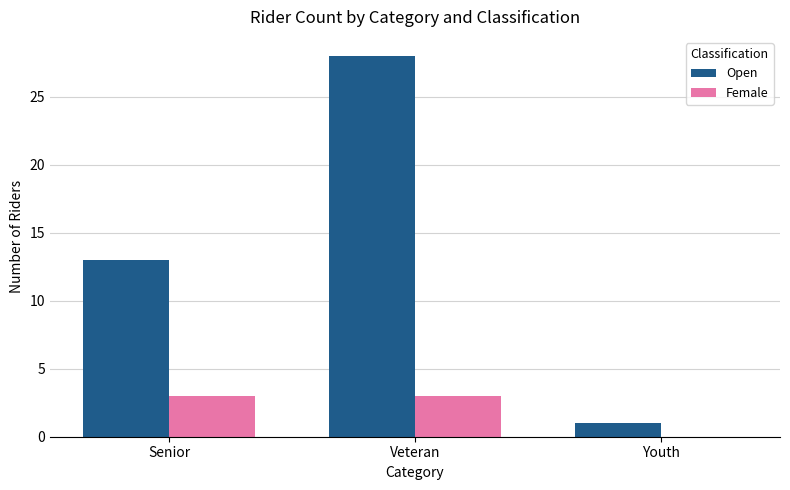

What is the total value across all series at Senior?

16